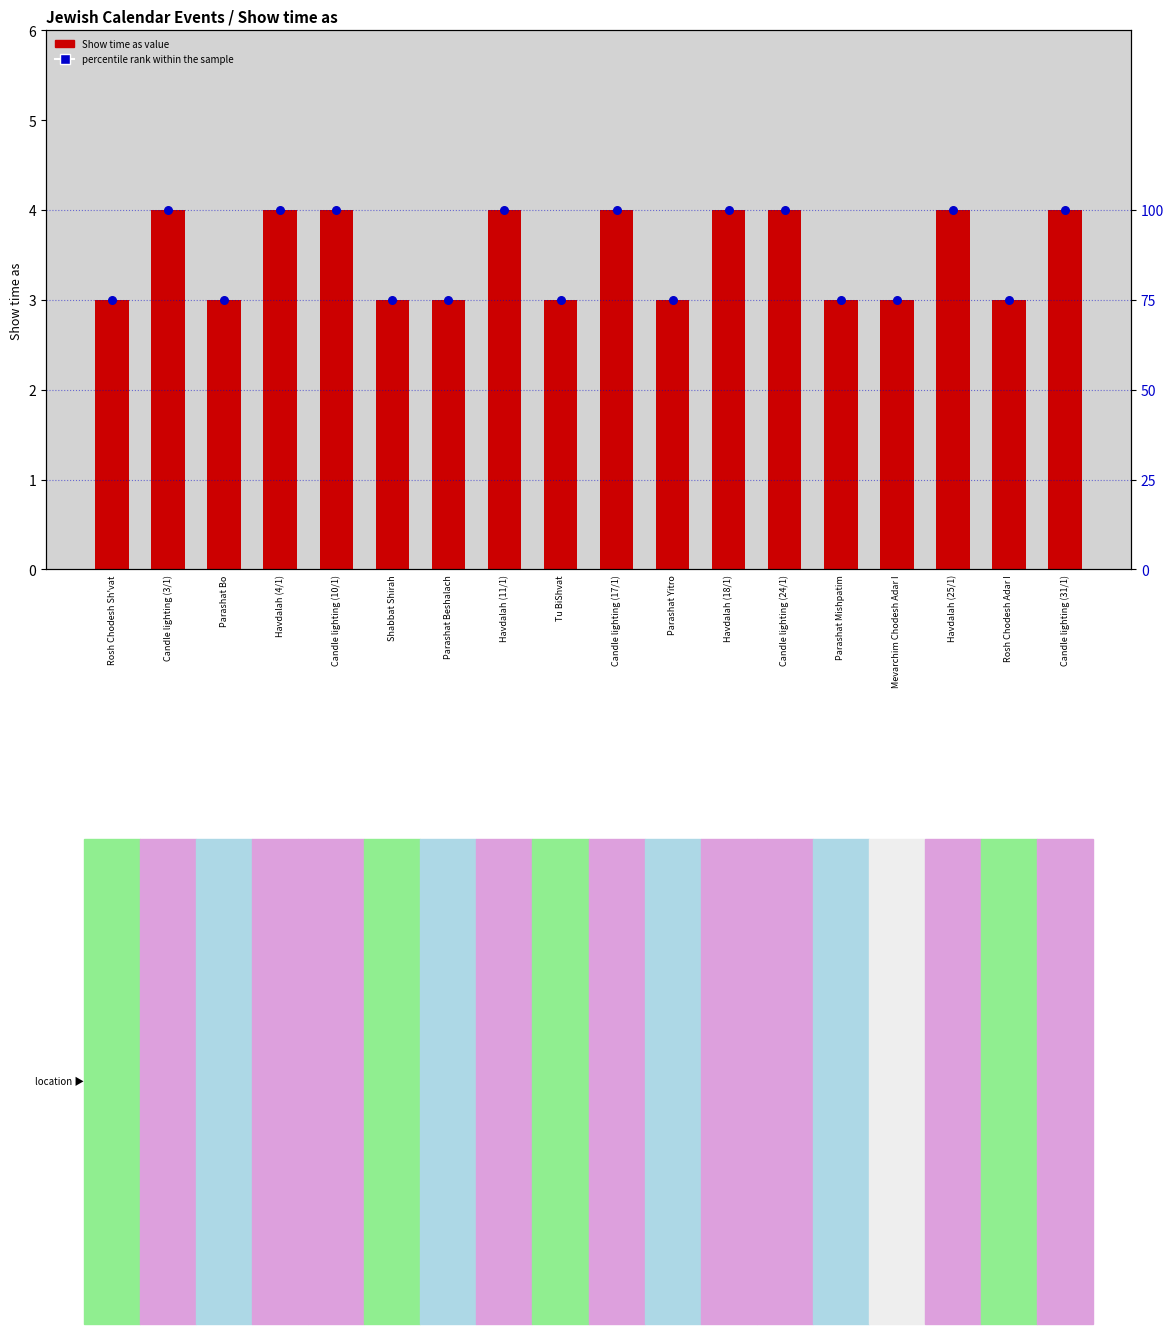

Which series reaches the maximum Y coordinate?

percentile rank within the sample